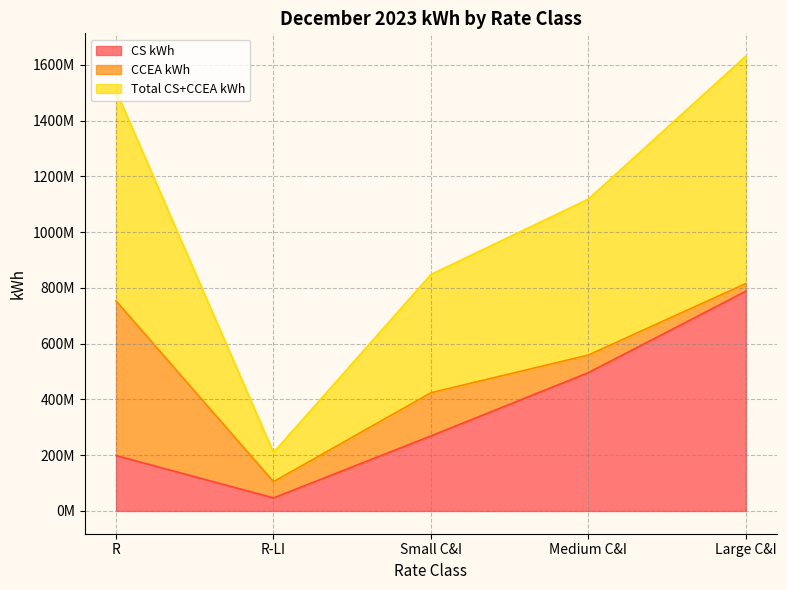

What is the label of the 4th point from the right?

R-LI